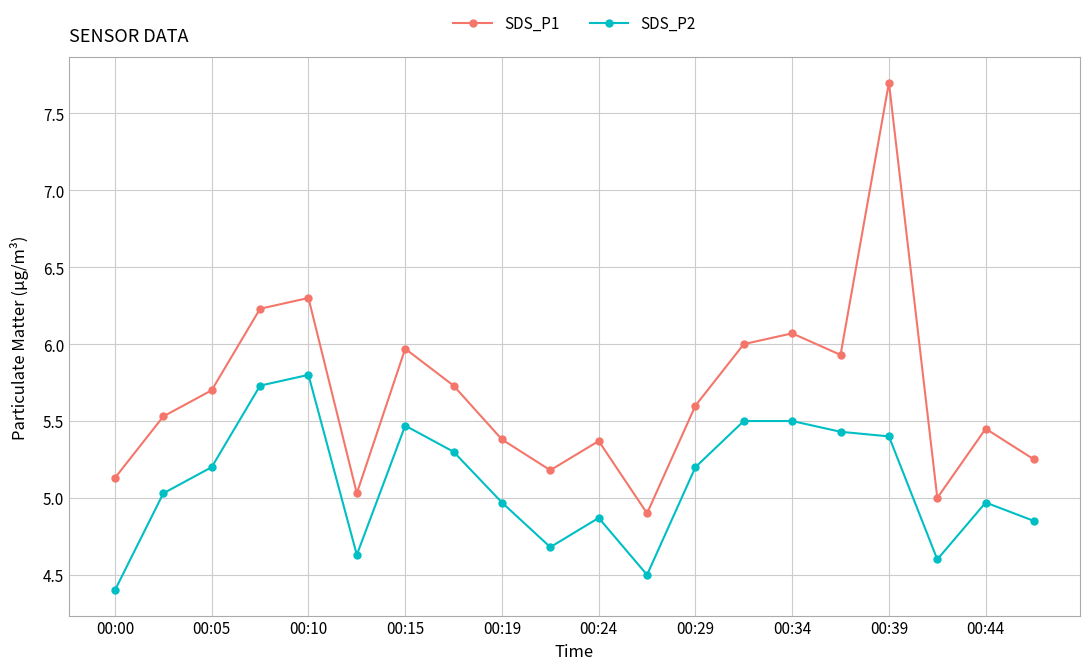

Count the number of categories in the chart.

20